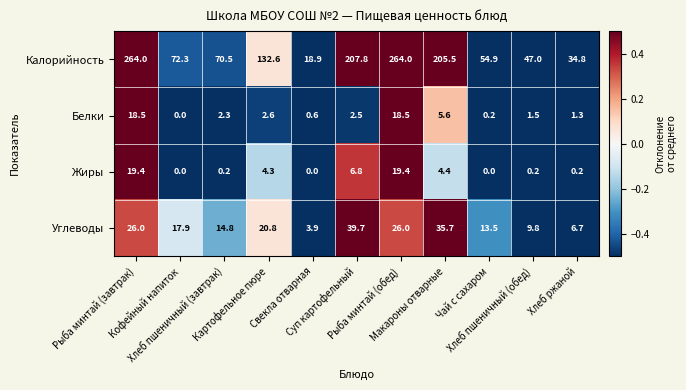

What is the minimum value for Углеводы?

3.9